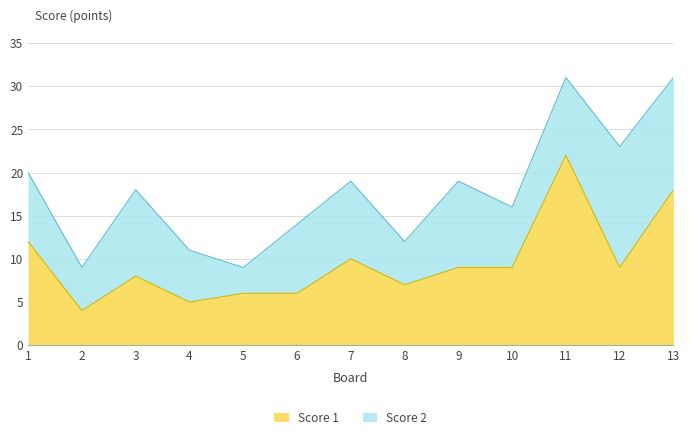

What is the difference between the values at 5 and 2?

2